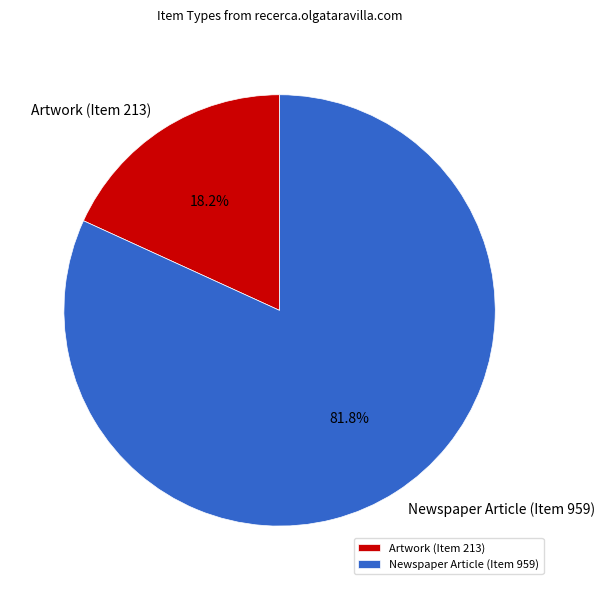

True or false: Artwork (Item 213) accounts for 18% of the total.

True